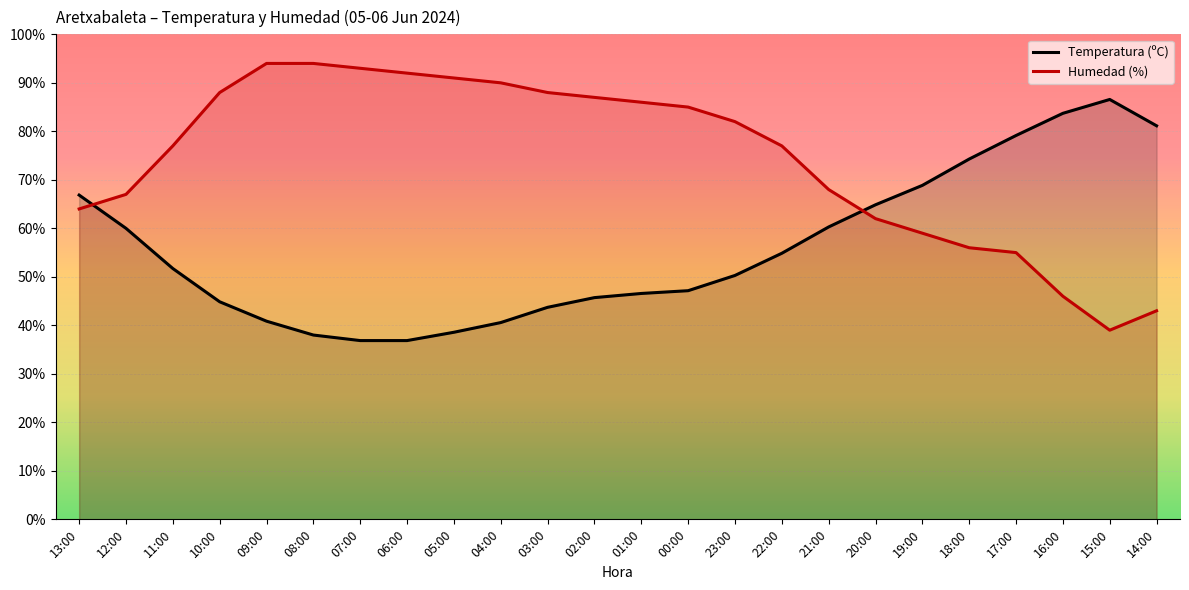

What is the average value of the Humedad (%) series?

74.3